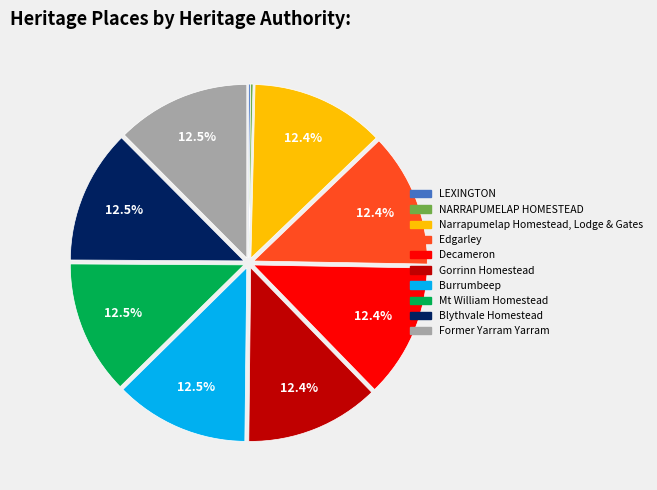

Is there a majority slice in this chart?

No